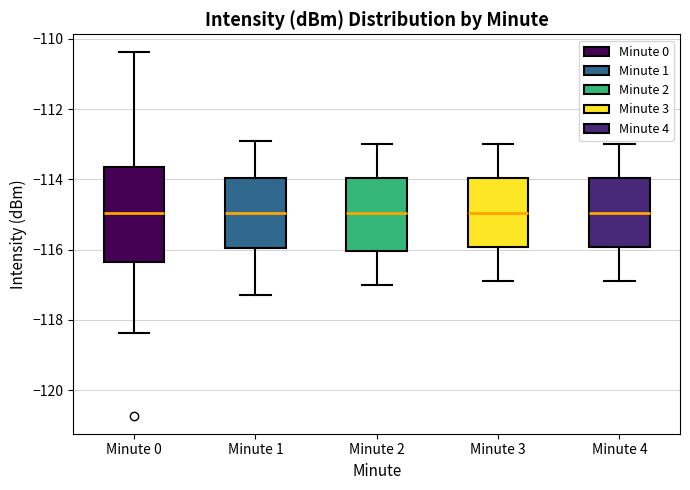

Reading left to right, read every box against the y-axis: the position of its median line, the range the box covers, and the ends of its whiskers. The values are not printed on the chart, so give them approximately, as read against the axis.

Minute 0: median -115.0, box -116.4 to -113.6, whiskers -118.4 to -110.4
Minute 1: median -115.0, box -116.0 to -114.0, whiskers -117.2 to -112.8
Minute 2: median -115.0, box -116.0 to -114.0, whiskers -117.0 to -113.0
Minute 3: median -115.0, box -116.0 to -114.0, whiskers -116.8 to -113.0
Minute 4: median -115.0, box -116.0 to -114.0, whiskers -116.8 to -113.0